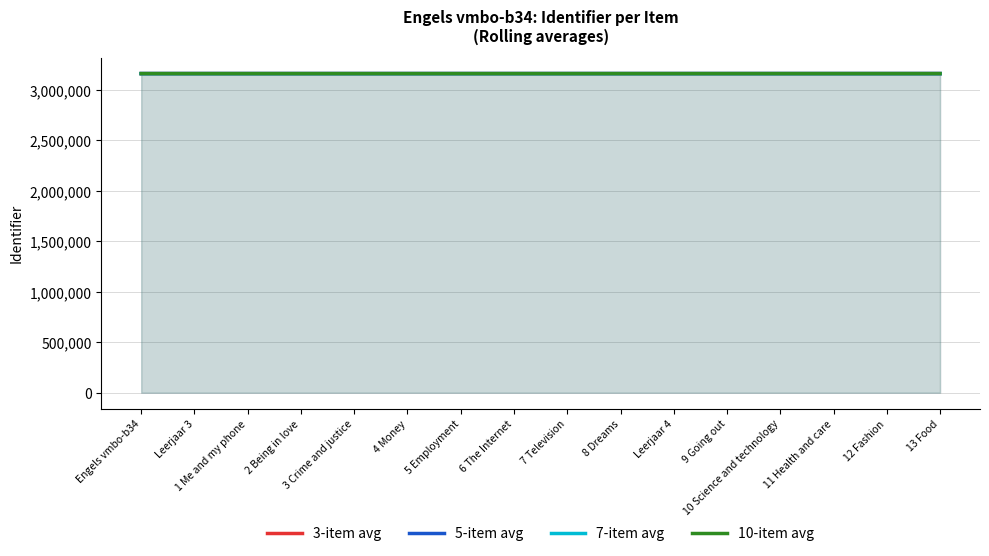

At which label is 3-item avg closest to 3158676?

6 The Internet